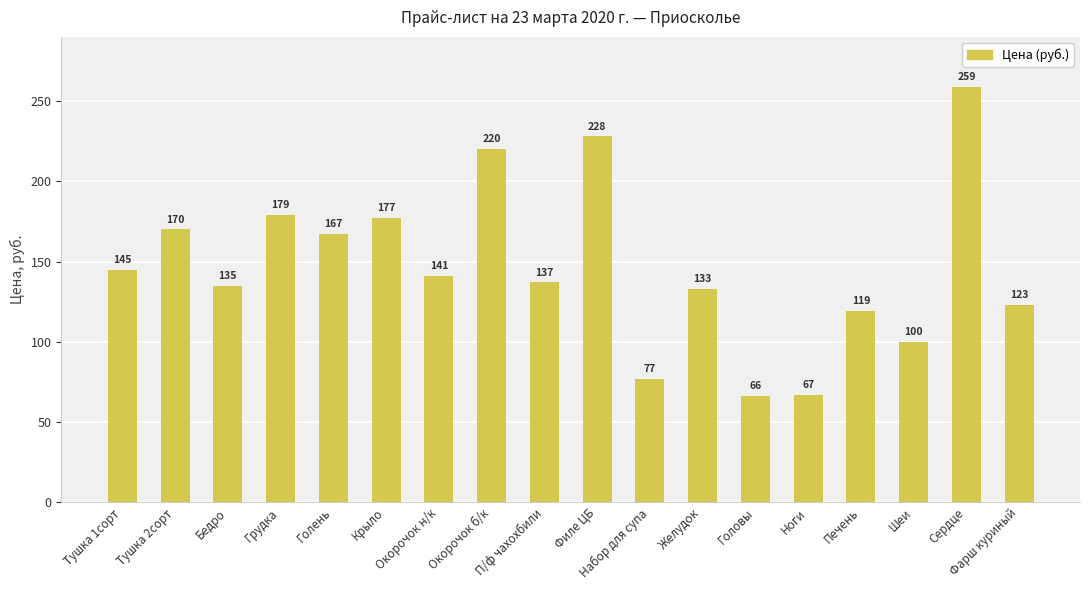

What is the greatest value displayed?

259